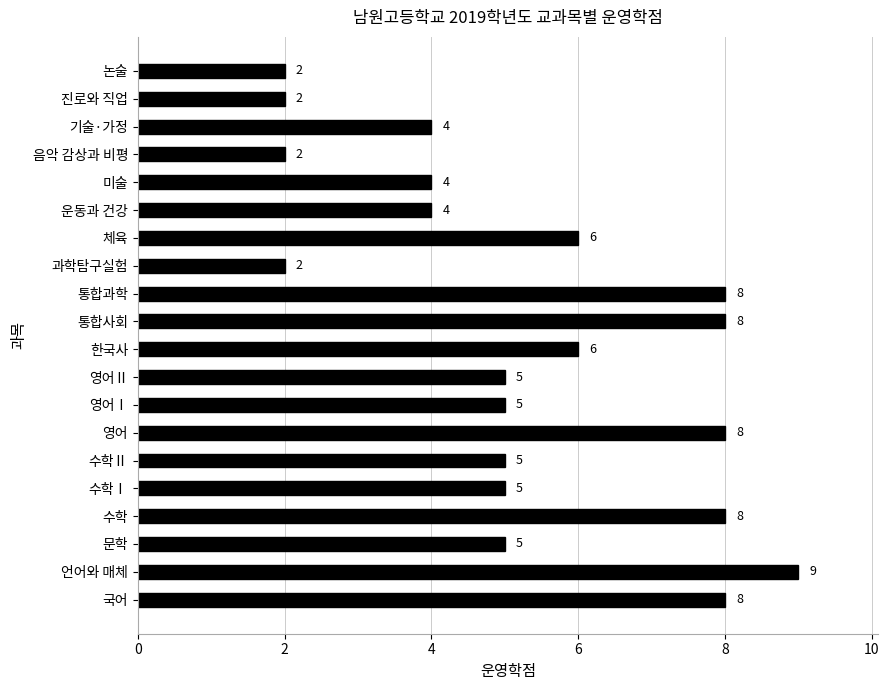

Which has a higher value, 언어와 매체 or 한국사?

언어와 매체